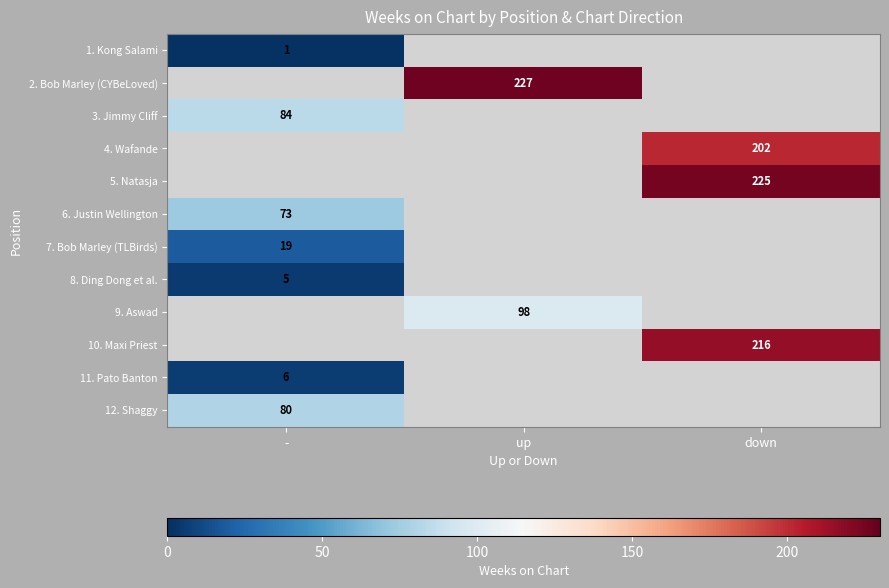

True or false: 2. Bob Marley (CYBeLoved) has a value of 321 at up.

False